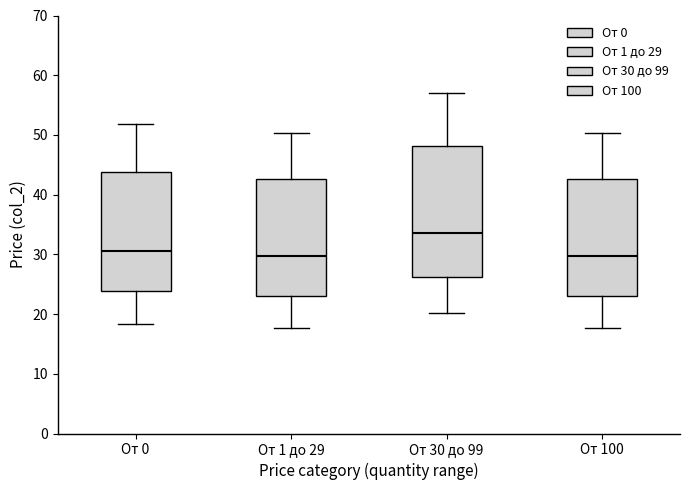

Reading left to right, transcribe this box plot: for each box, give where its median line is, the range the box spans, and where its two whiskers end, as read against the y-axis. The values are not printed on the chart, so give them approximately, as read against the axis.

От 0: median 31, box 24 to 44, whiskers 18 to 52
От 1 до 29: median 30, box 23 to 43, whiskers 18 to 50
От 30 до 99: median 34, box 26 to 48, whiskers 20 to 57
От 100: median 30, box 23 to 43, whiskers 18 to 50